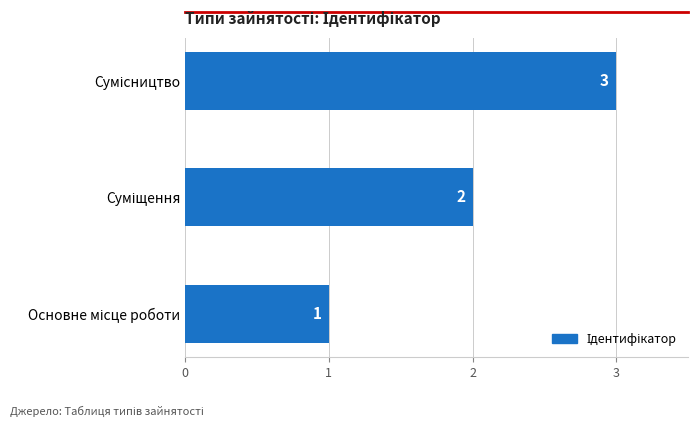

What is the sum of all values?

6